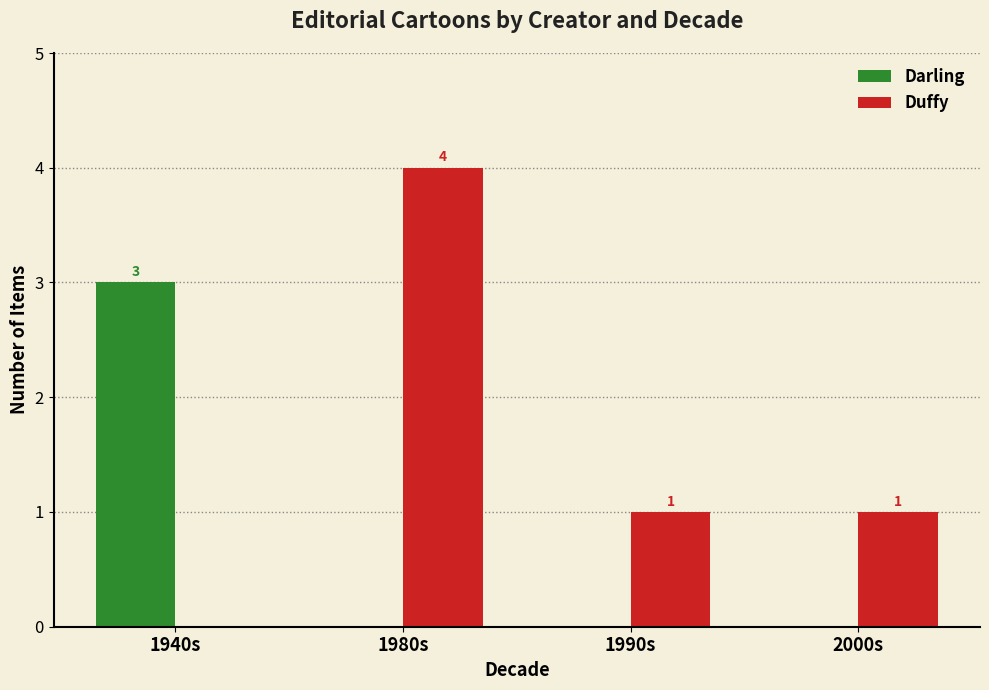

Is the value of Duffy at 2000s greater than the value of Darling at 1990s?

Yes